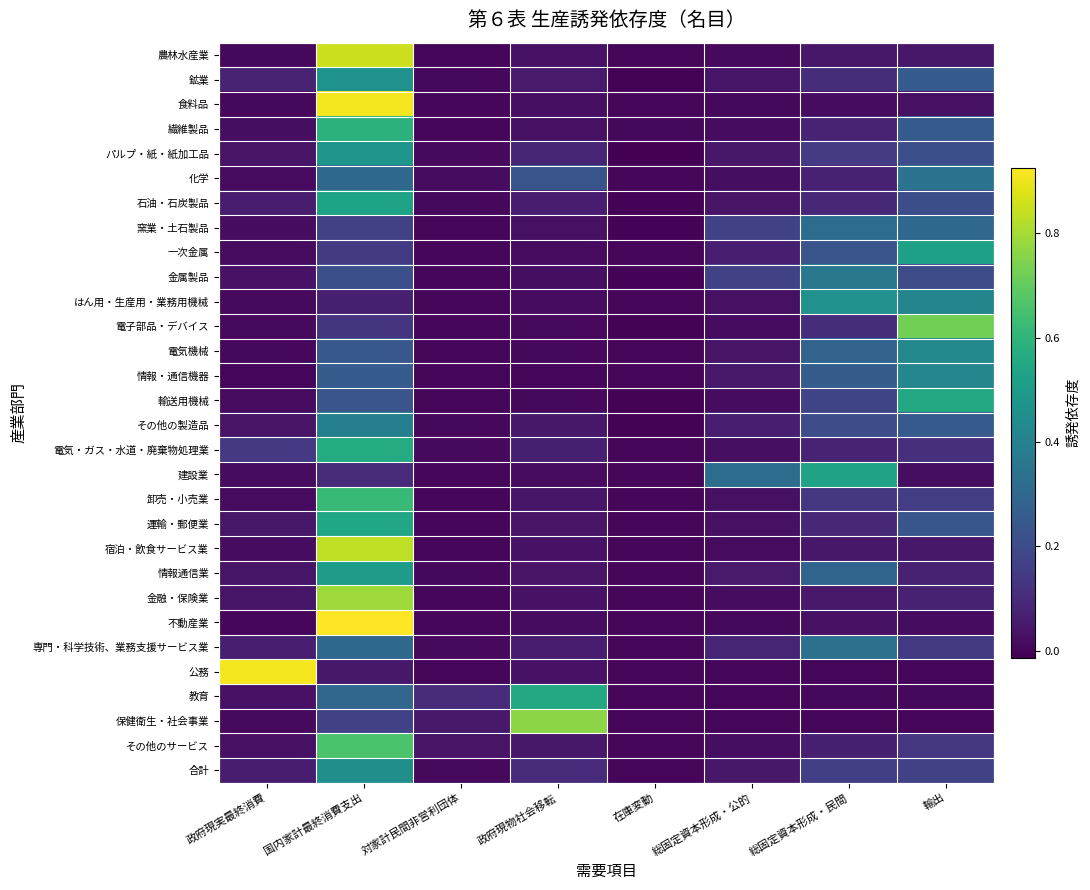

How many categories are shown in the chart?

8